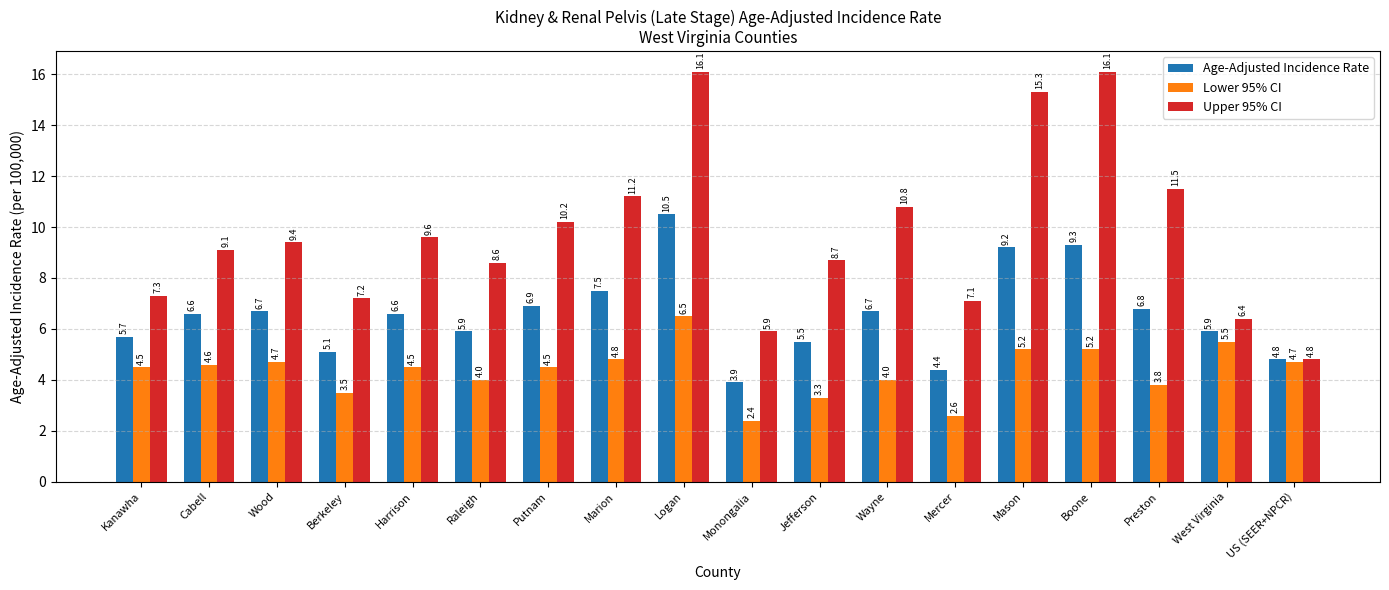

How many distinct data groups are displayed?

3